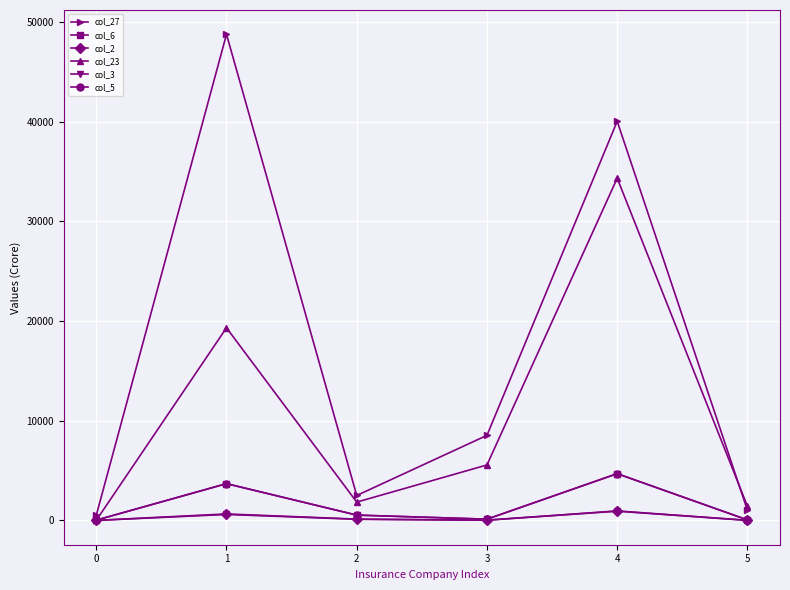

Rank the series by their maximum value, from lowest to highest.

col_2, col_3, col_6, col_5, col_23, col_27